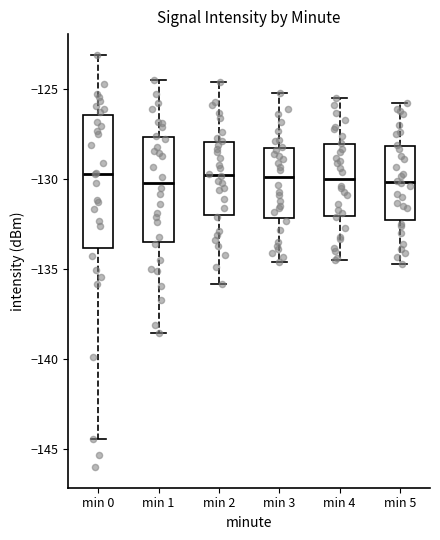

Reading left to right, read every box against the y-axis: the position of its median line, the range the box covers, and the ends of its whiskers. The values are not printed on the chart, so give them approximately, as read against the axis.

min 0: median -129.5, box -134.0 to -126.5, whiskers -144.5 to -123.0
min 1: median -130.0, box -133.5 to -127.5, whiskers -138.5 to -124.5
min 2: median -129.5, box -132.0 to -128.0, whiskers -136.0 to -124.5
min 3: median -130.0, box -132.0 to -128.0, whiskers -134.5 to -125.0
min 4: median -130.0, box -132.0 to -128.0, whiskers -134.5 to -125.5
min 5: median -130.0, box -132.5 to -128.0, whiskers -134.5 to -126.0